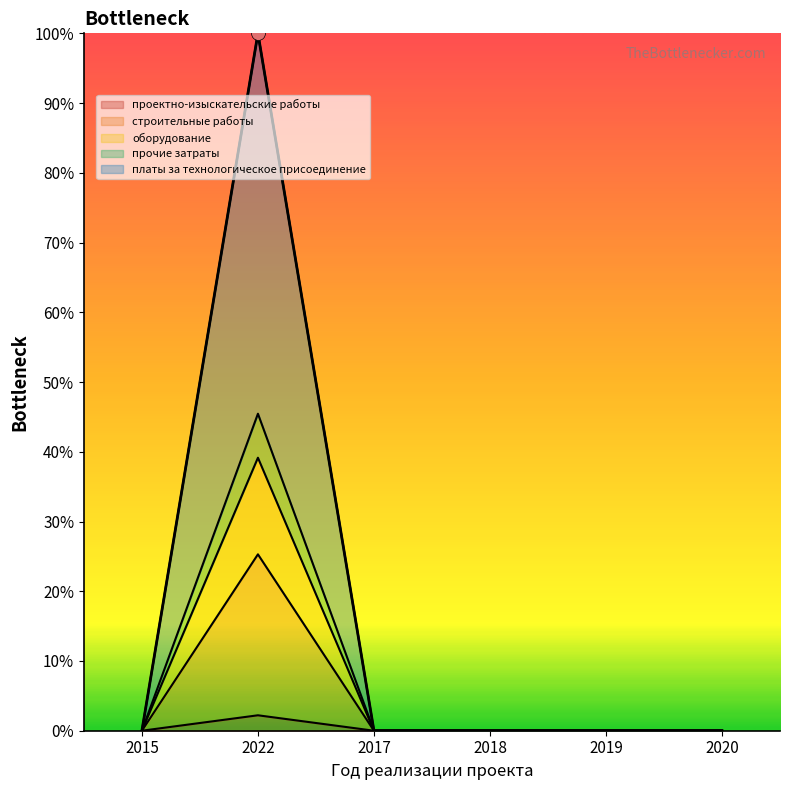

Is the value of прочие затраты at 2017 greater than the value of строительные работы at 2015?

No